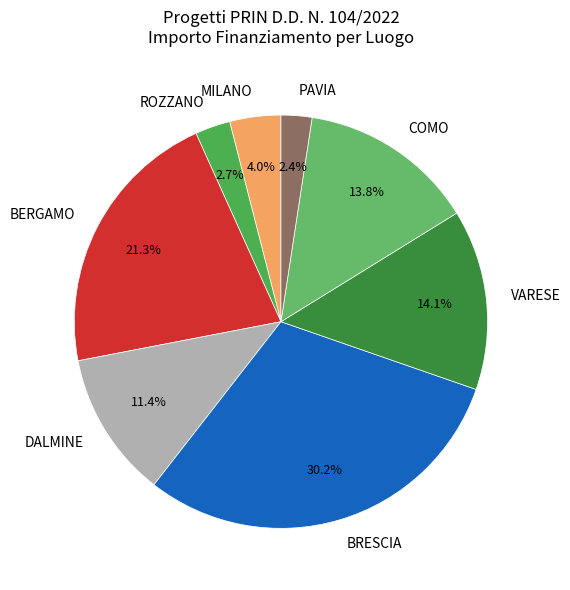

Is there a majority slice in this chart?

No